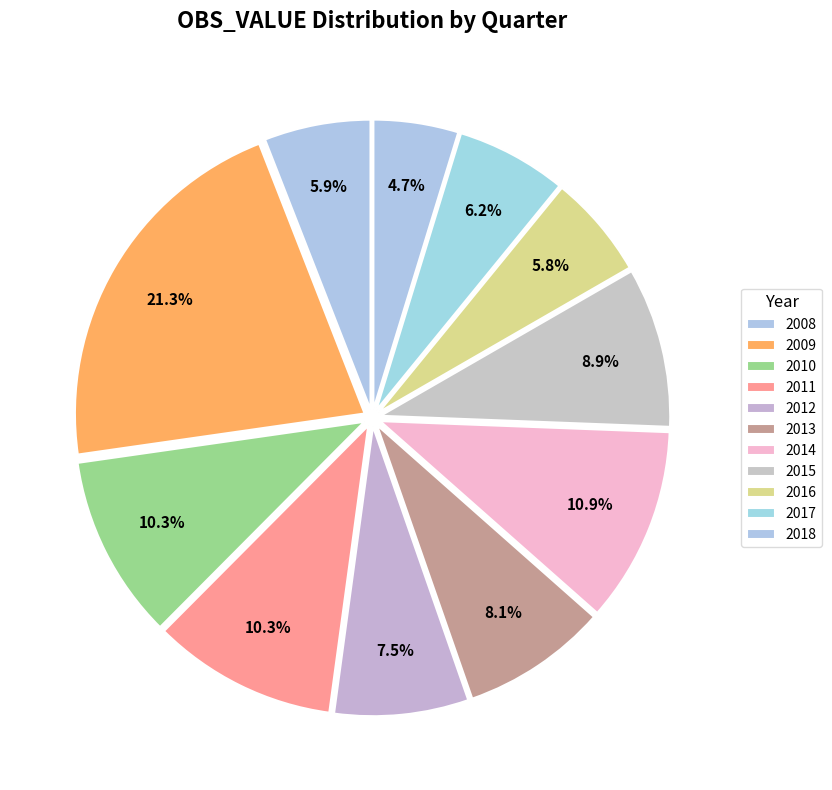

How many slices are in this pie chart?

11